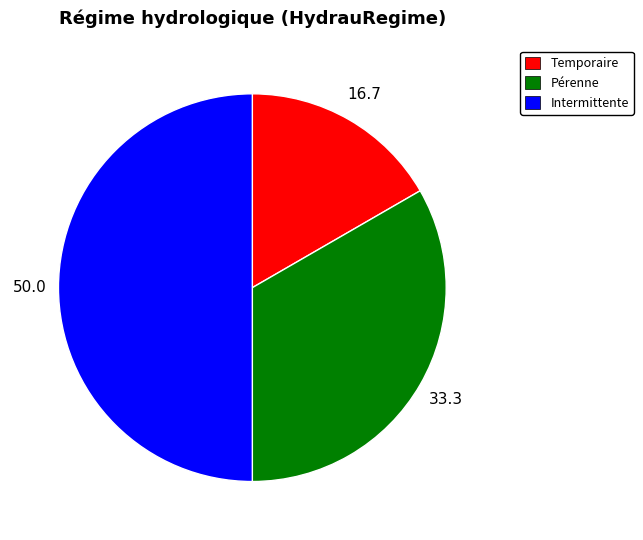

What is the largest slice in the pie chart?

Intermittente